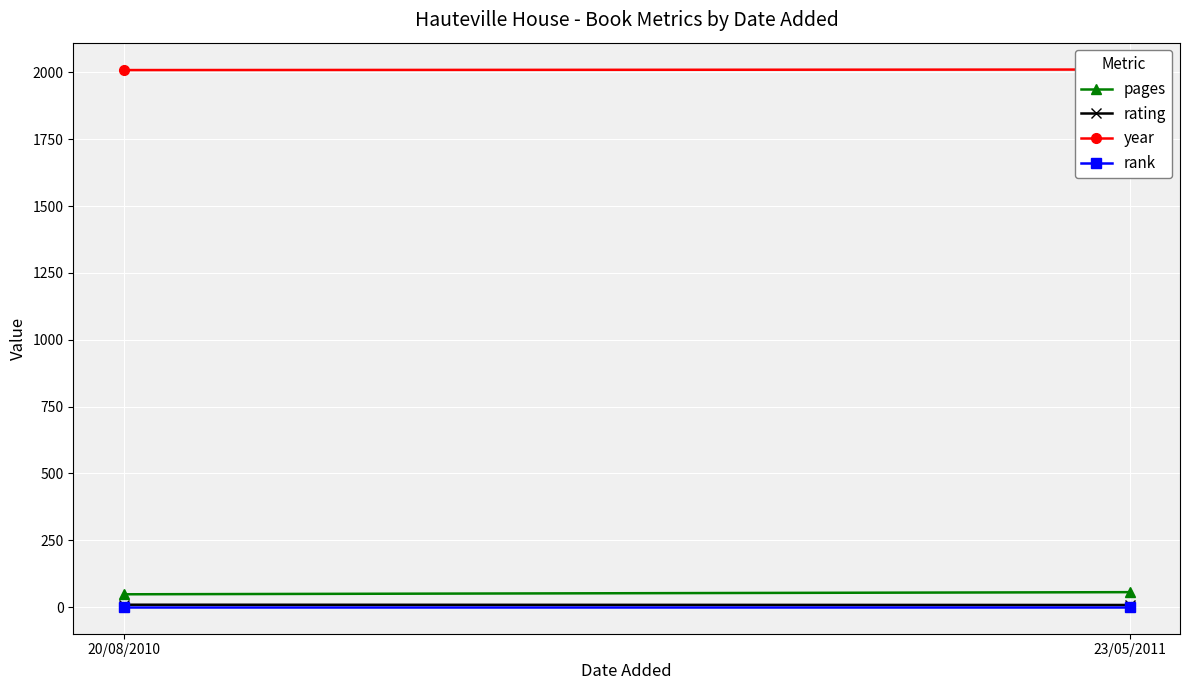

How many lines are shown in the chart?

4